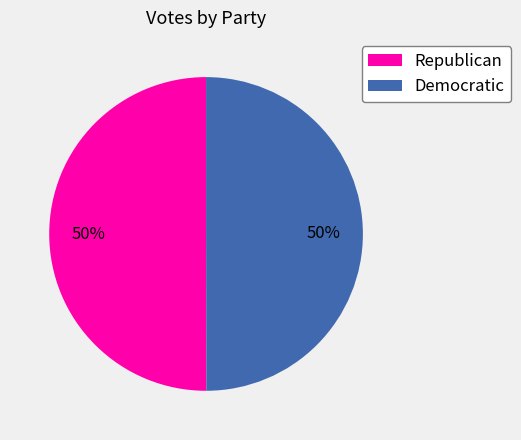

Is it true that Democratic is 64% of the pie?

False